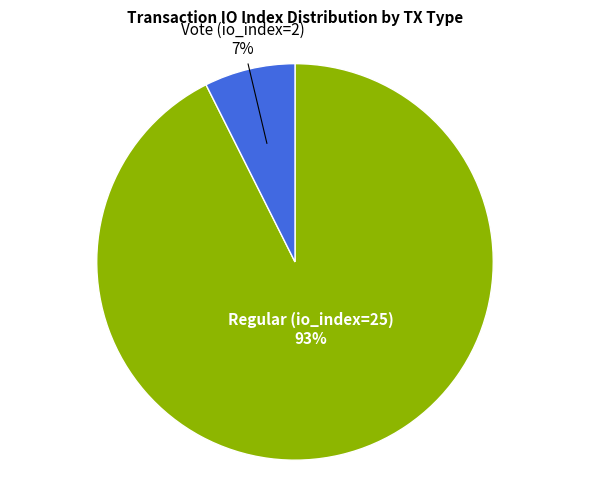

To the nearest percent, what percentage of the pie is Regular (io_index=25)?

93%